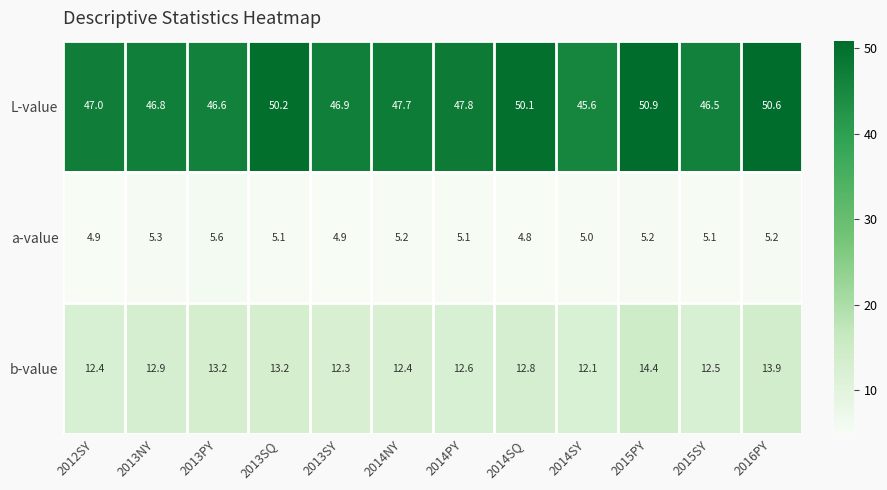

What is the maximum value shown in the chart?

50.9